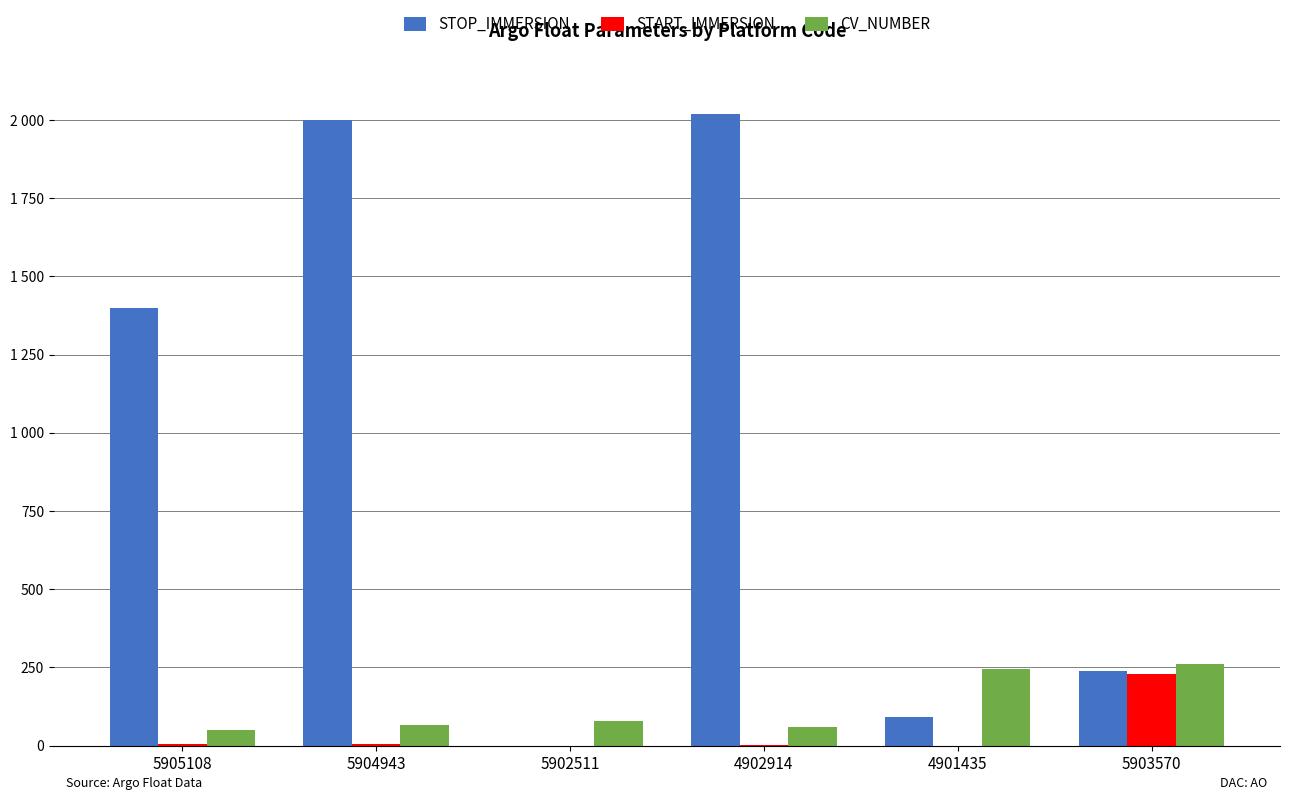

What position from the left is 5902511?

3